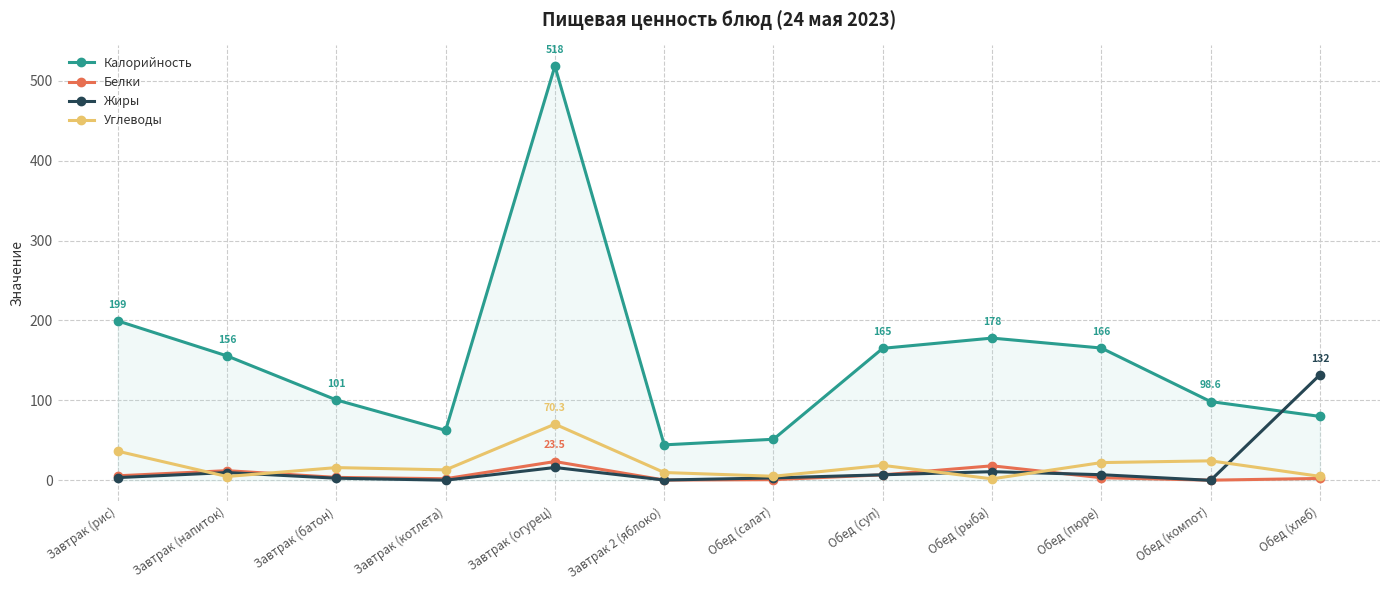

What is the label of the 5th point from the right?

Обед (суп)